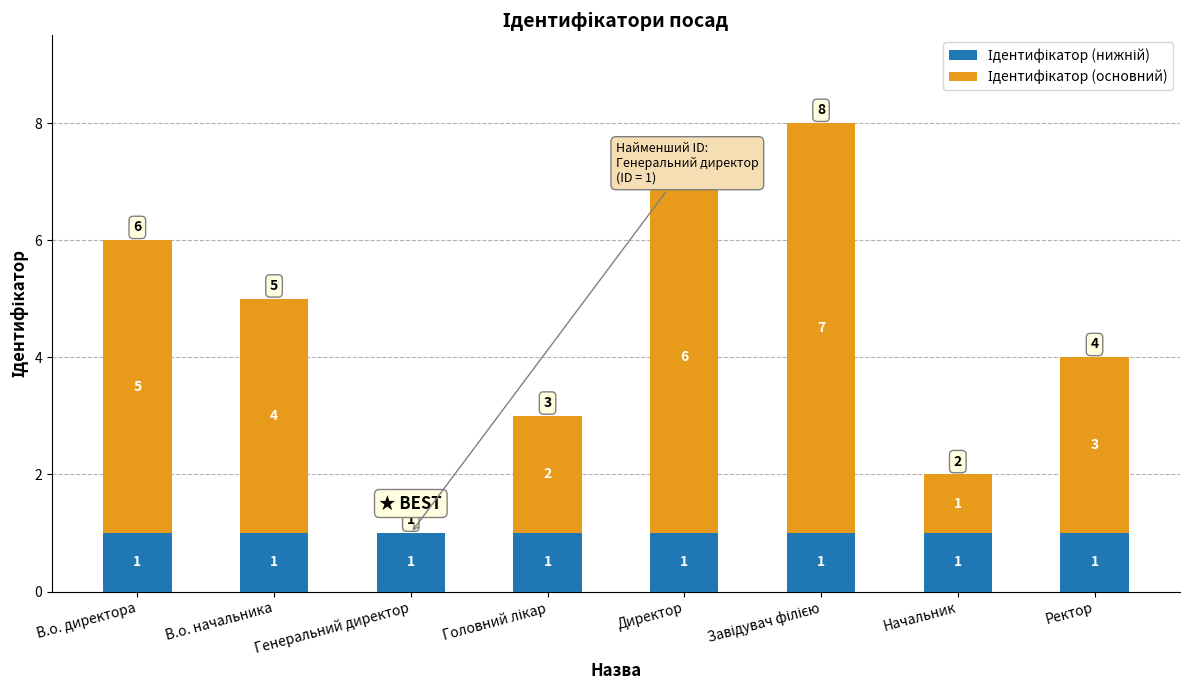

Are the bars horizontal?

No